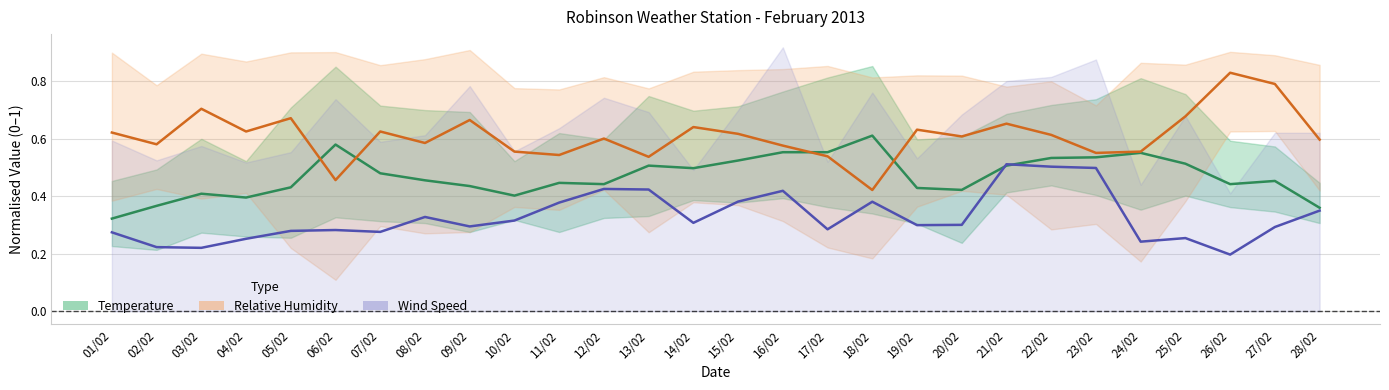

Which series changed the most between 11/02 and 19/02?

Relative Humidity (AVG % RH)